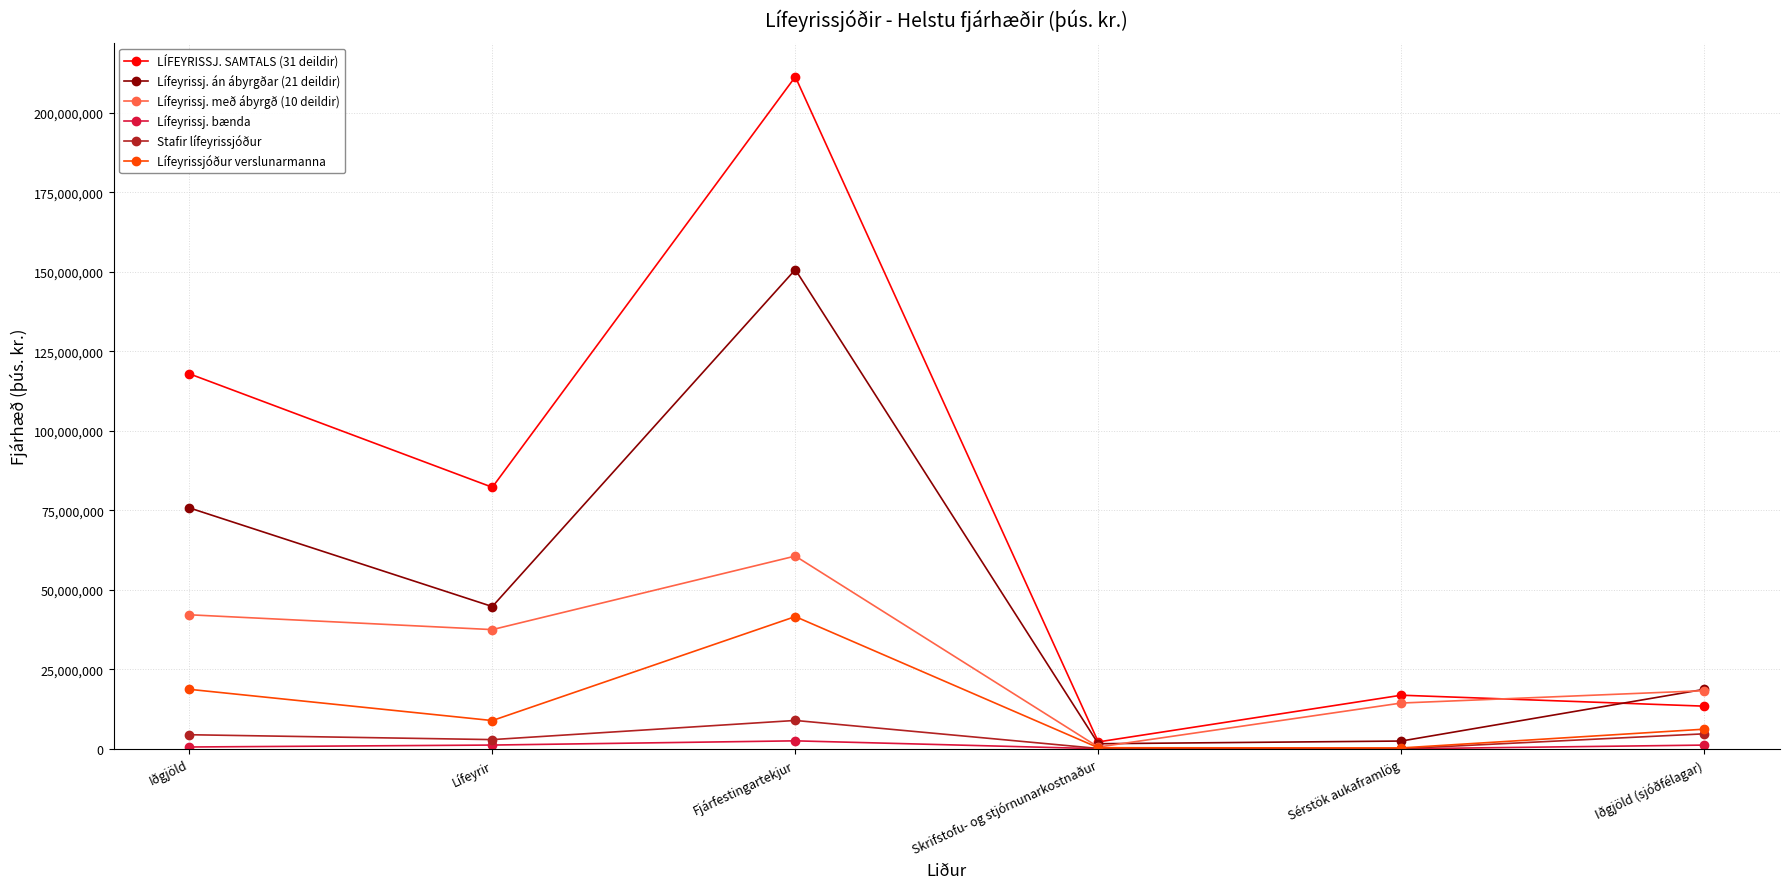

What is the minimum value for Lífeyrissj. með ábyrgð (10 deildir)?

573218